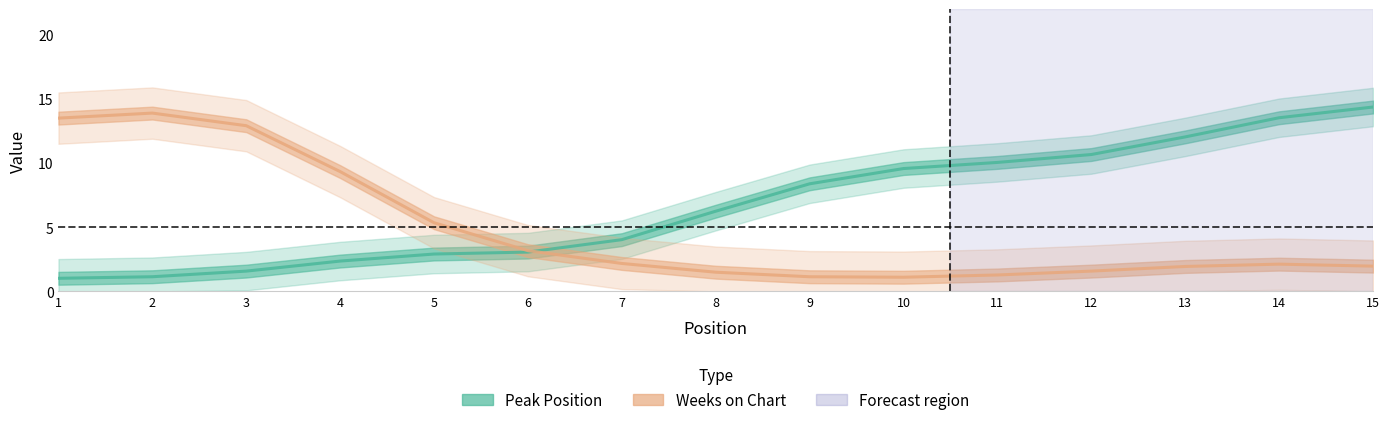

What is the difference between the second highest and second lowest values in the Peak Position series?

12.4